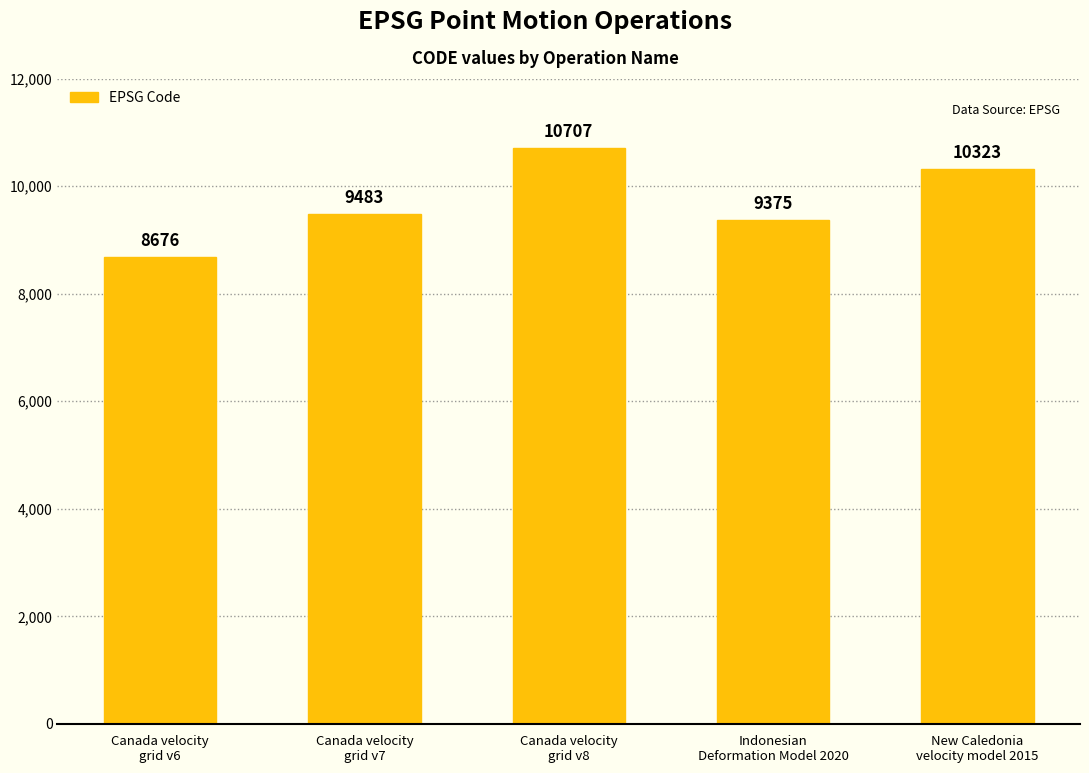

What is the difference between the values at Canada velocity
grid v8 and Canada velocity
grid v7?

1224